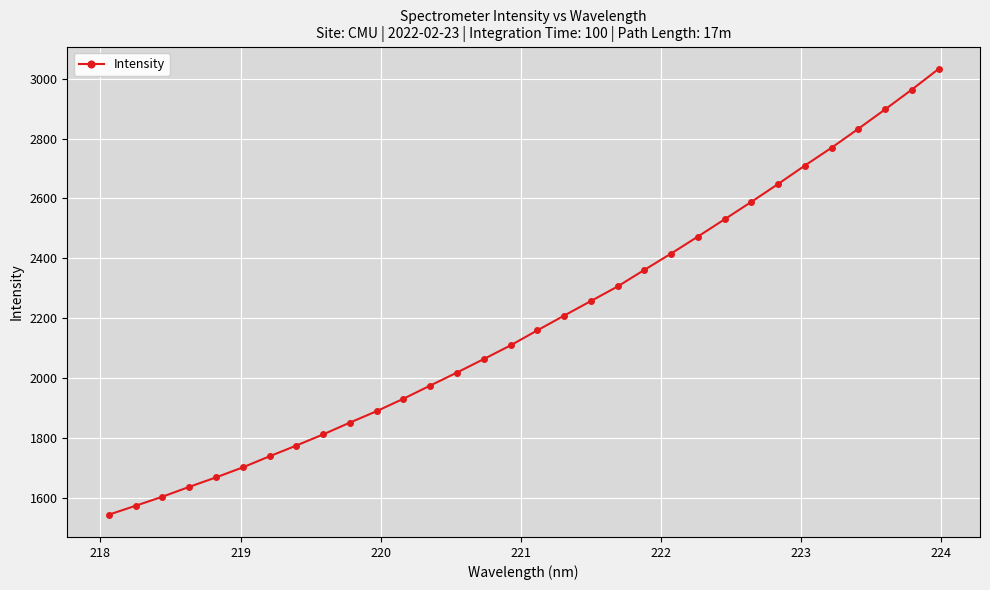

Count the number of values greater than 2159.

16